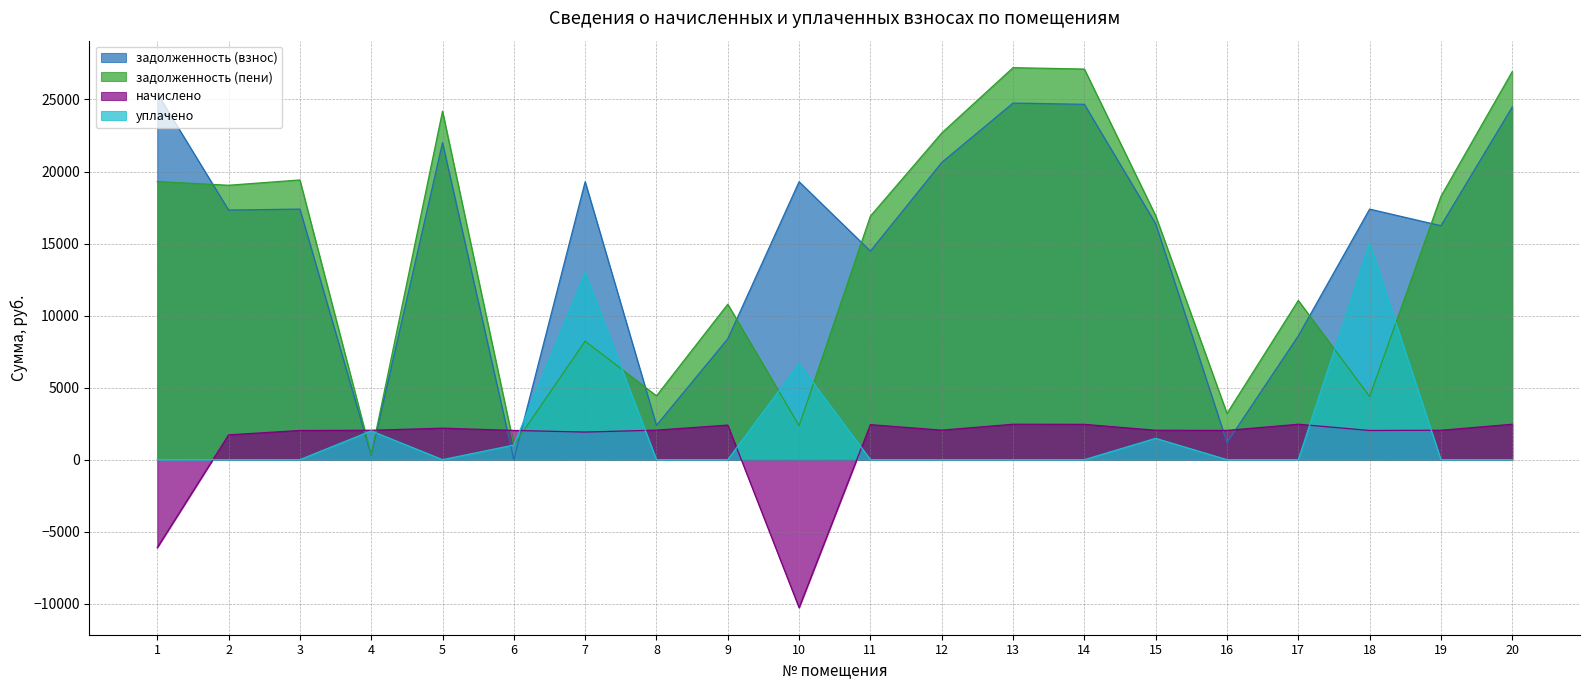

What are all the series names shown in the legend?

задолженность (взнос), задолженность (пени), начислено, уплачено